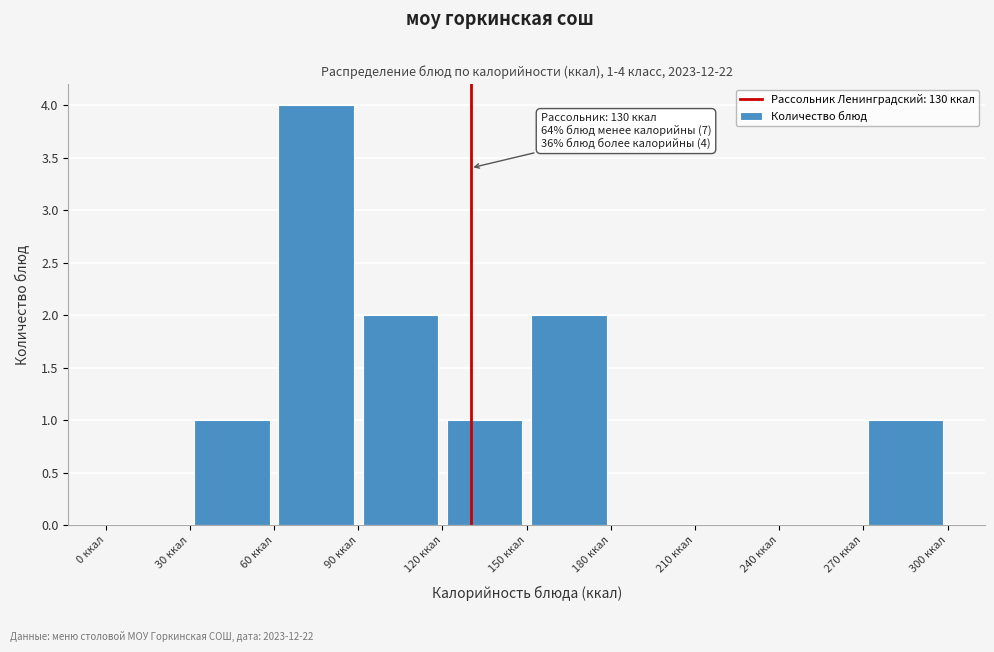

Over which range of the x-axis is the bar tallest?

60 to 90